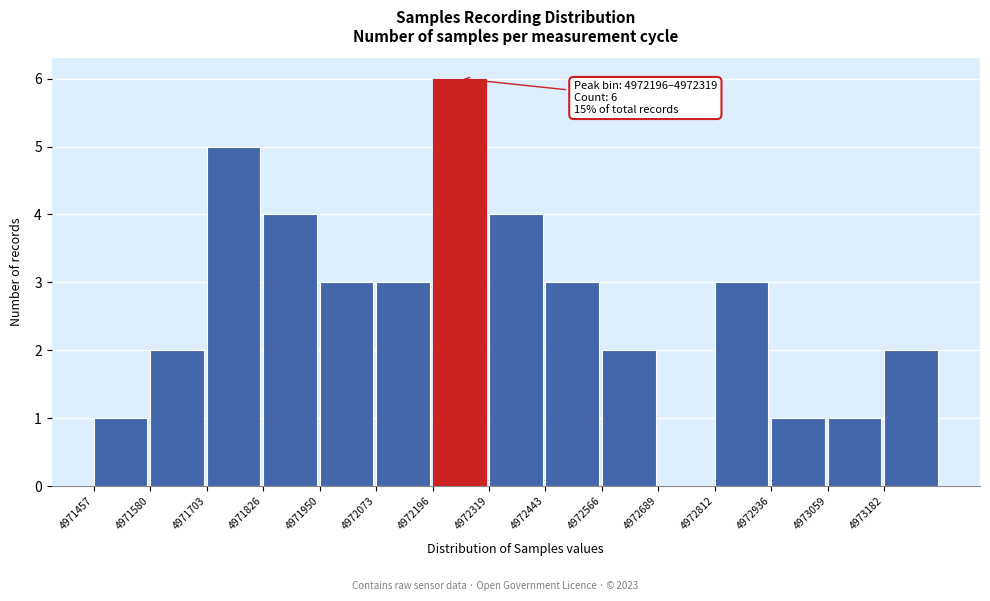

Which range on the x-axis has the tallest bar?

4972200 to 4972320